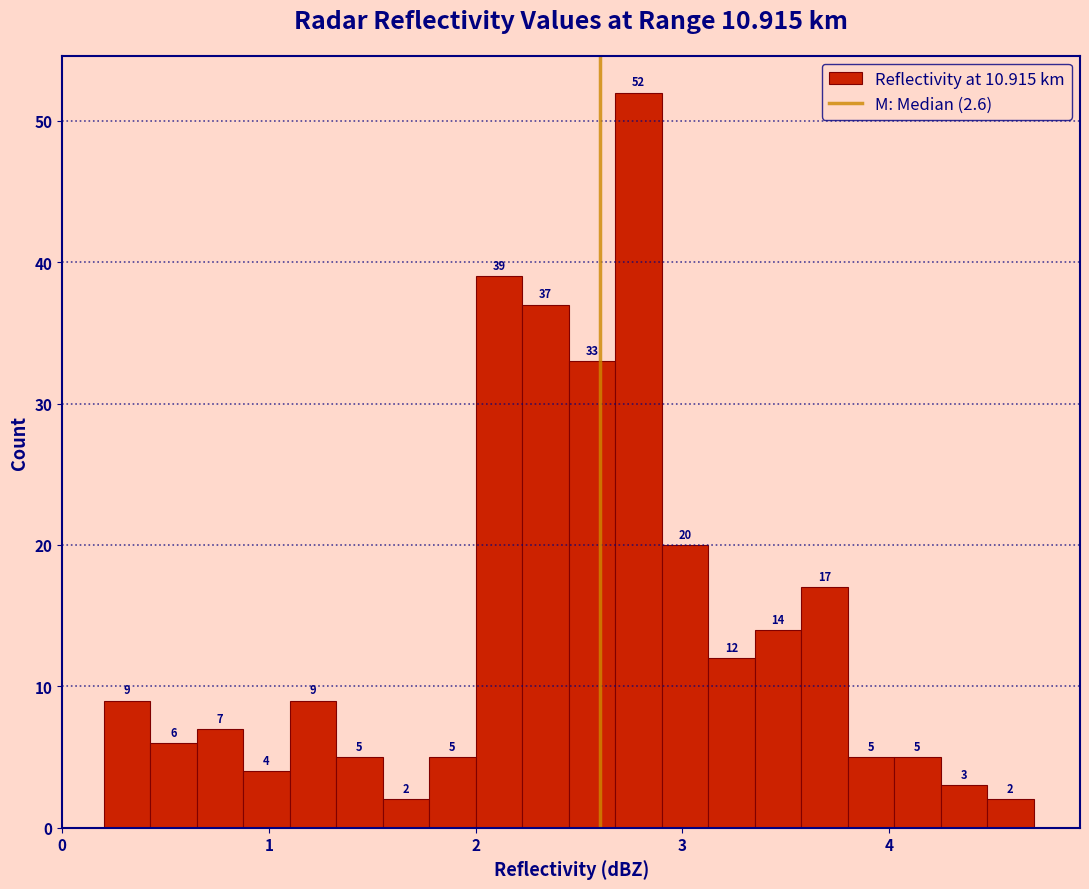

Read against the x-axis, roughly where is the centre of the tallest bar?

2.8